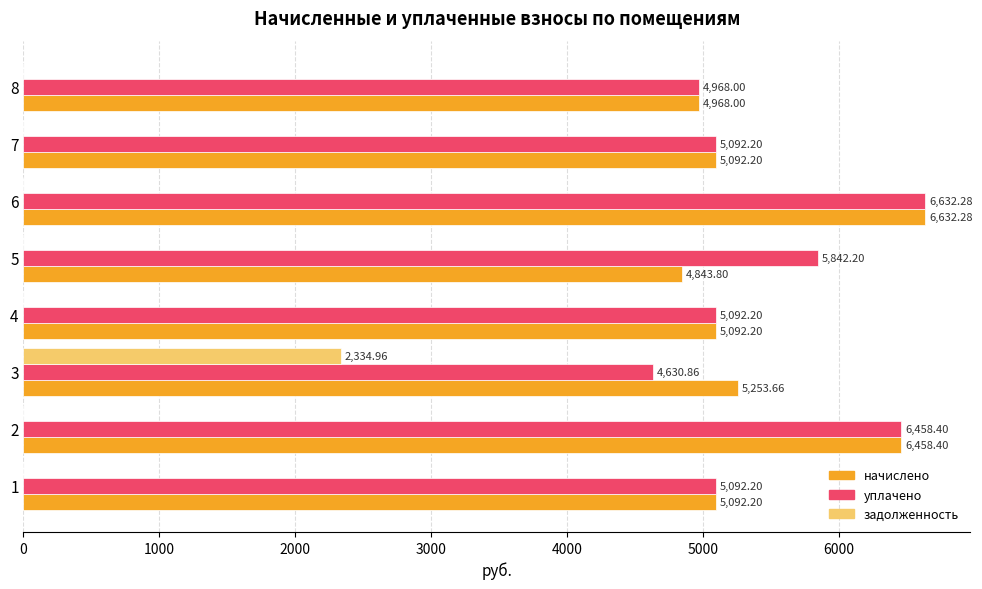

Is the value of уплачено at 5 greater than the value of начислено at 1?

Yes